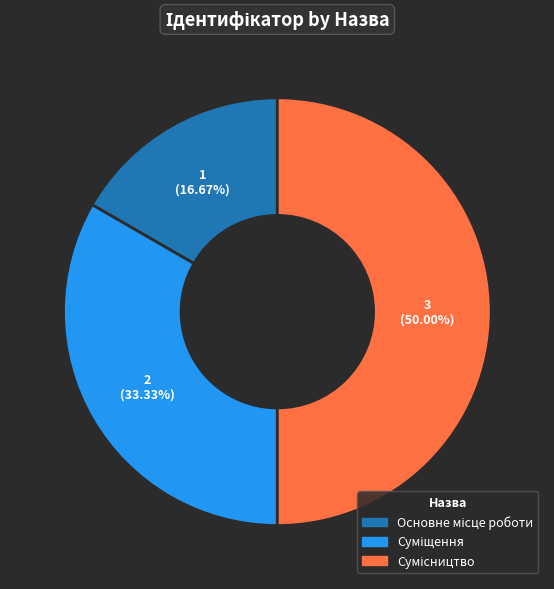

Does Суміщення account for over 50% of the chart?

No